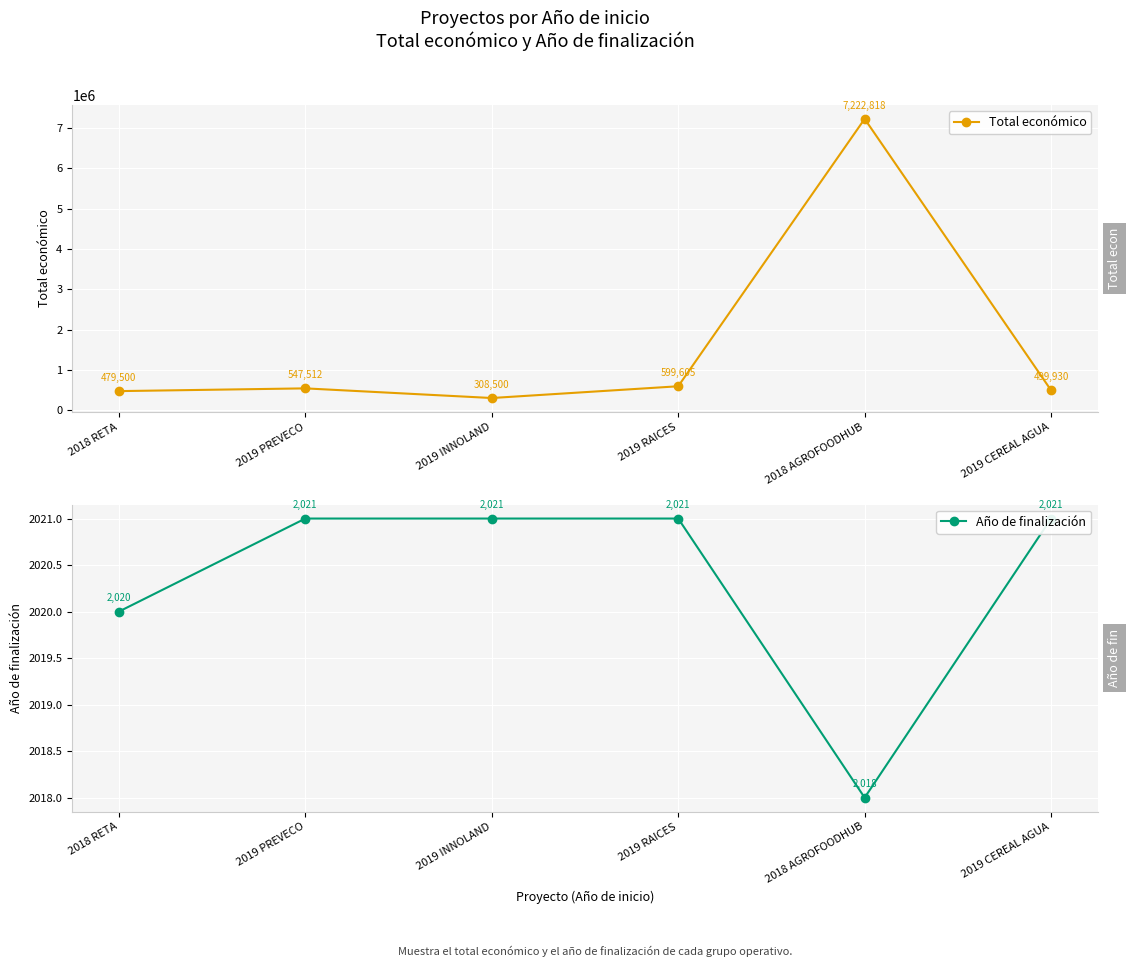

What is the label of the 3rd point from the left?

2019 INNOLAND